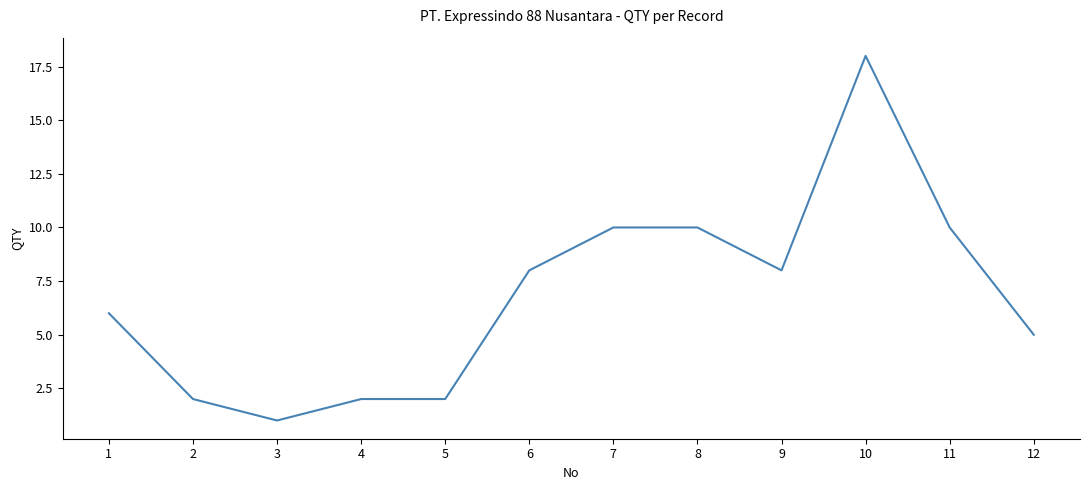

At which category does the chart reach its peak across all series?

10